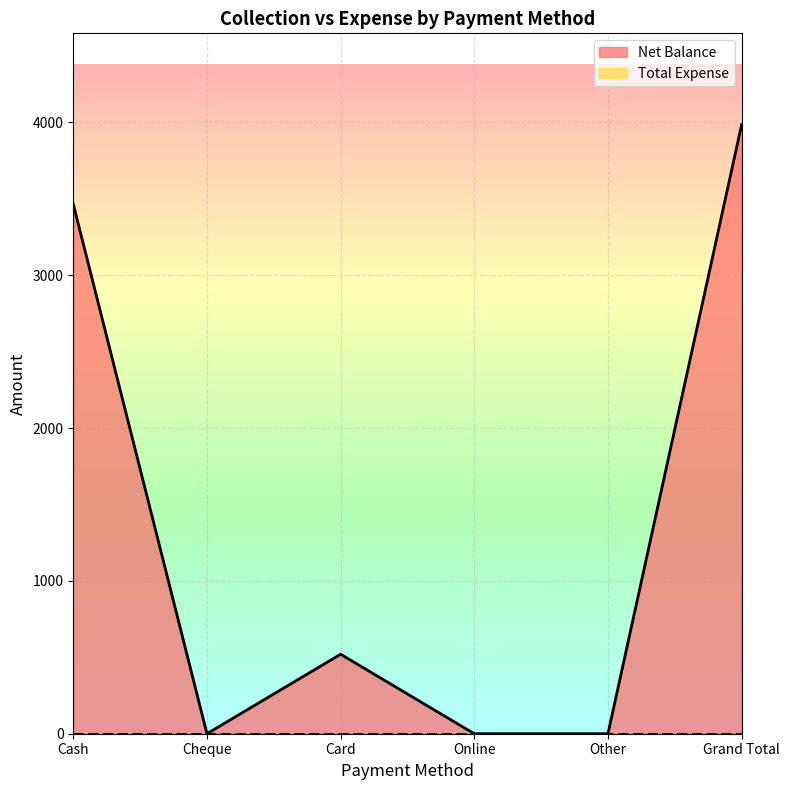

How many points are higher than both their immediate neighbors (excluding endpoints)?

1